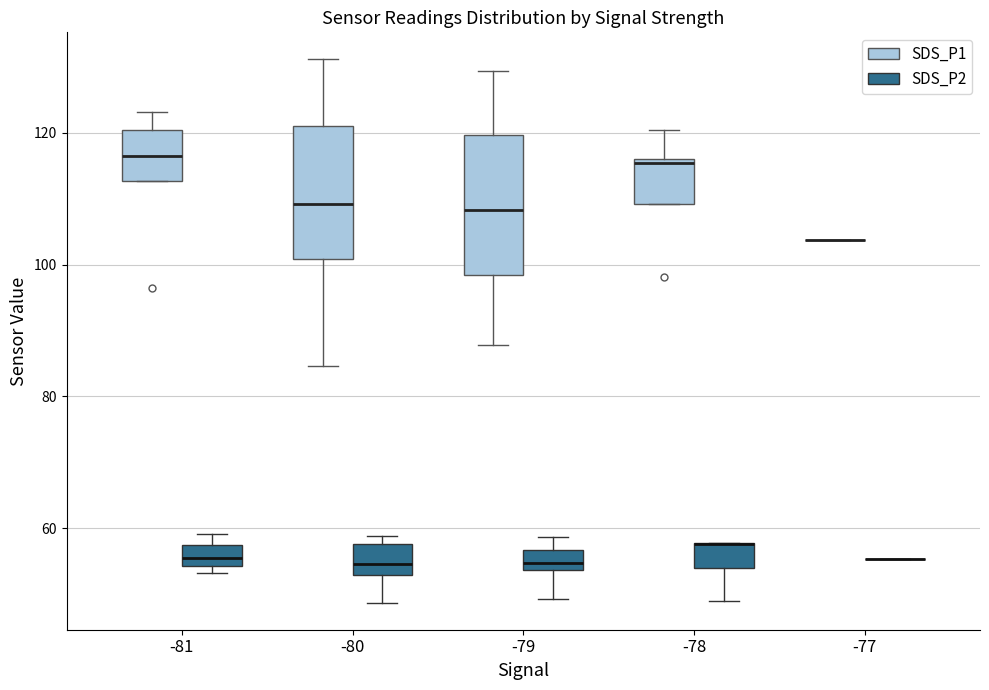

Reading left to right, read every box against the y-axis: the position of its median line, the range the box covers, and the ends of its whiskers. The values are not printed on the chart, so give them approximately, as read against the axis.

-81 (SDS_P1): median 116, box 112 to 120, whiskers 112 to 124
-81 (SDS_P2): median 56, box 54 to 58, whiskers 54 (just below the box's lower edge) to 60
-80 (SDS_P1): median 110, box 100 to 122, whiskers 84 to 132
-80 (SDS_P2): median 54, box 52 to 58, whiskers 48 to 58 (just above the box's upper edge)
-79 (SDS_P1): median 108, box 98 to 120, whiskers 88 to 130
-79 (SDS_P2): median 54 (just above the box's lower edge), box 54 to 56, whiskers 50 to 58
-78 (SDS_P1): median 116, box 110 to 116, whiskers 110 to 120
-78 (SDS_P2): median 58 (drawn on the box's upper edge), box 54 to 58, whiskers 48 to 58
-77 (SDS_P1): box collapsed to a line at 104, whiskers 104 to 104
-77 (SDS_P2): box collapsed to a line at 56, whiskers 56 to 56